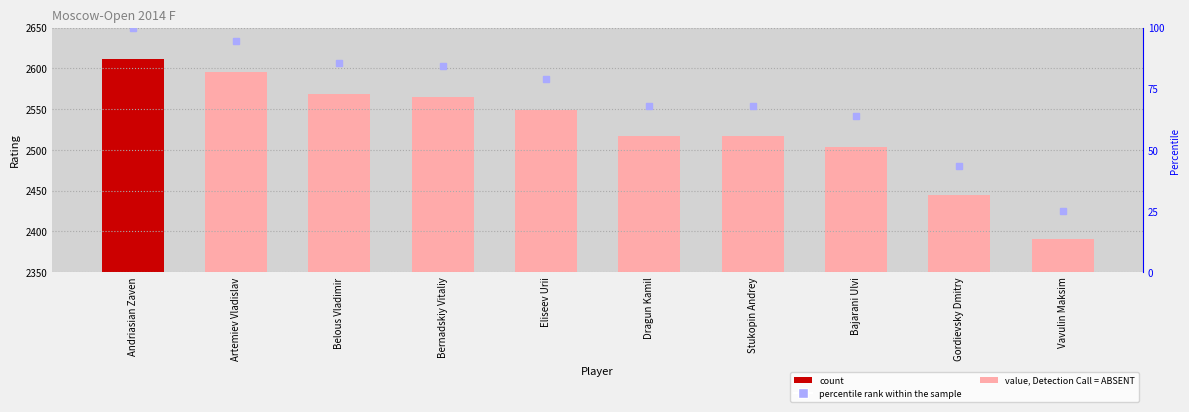

Is the value of Rating at Gordievsky Dmitry greater than the value of percentile rank within the sample at Andriasian Zaven?

Yes